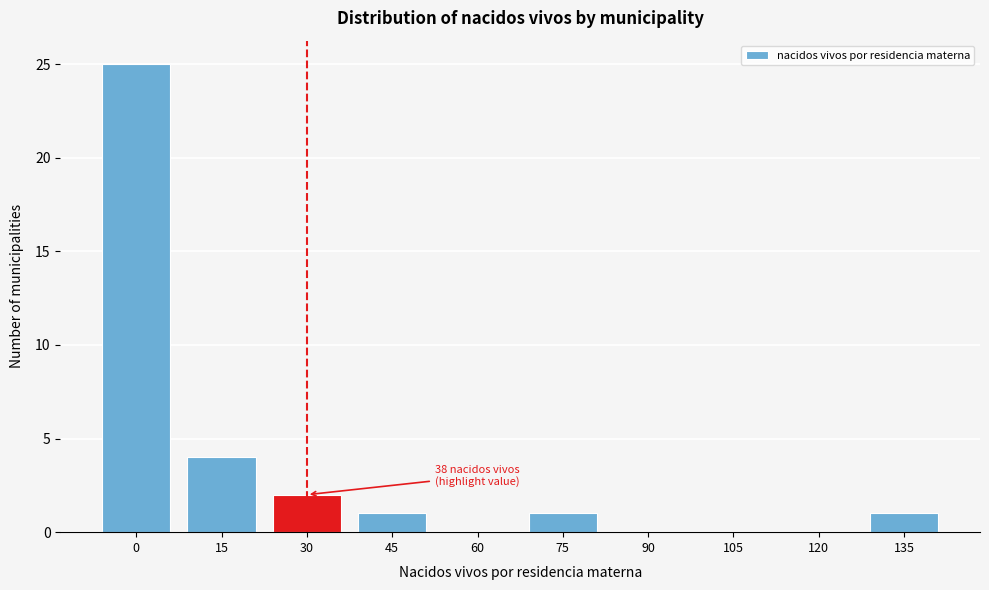

Reading left to right, what are all the values shown in this chart?

0=25	15=4	30=2	45=1	60=0	75=1	90=0	105=0	120=0	135=1